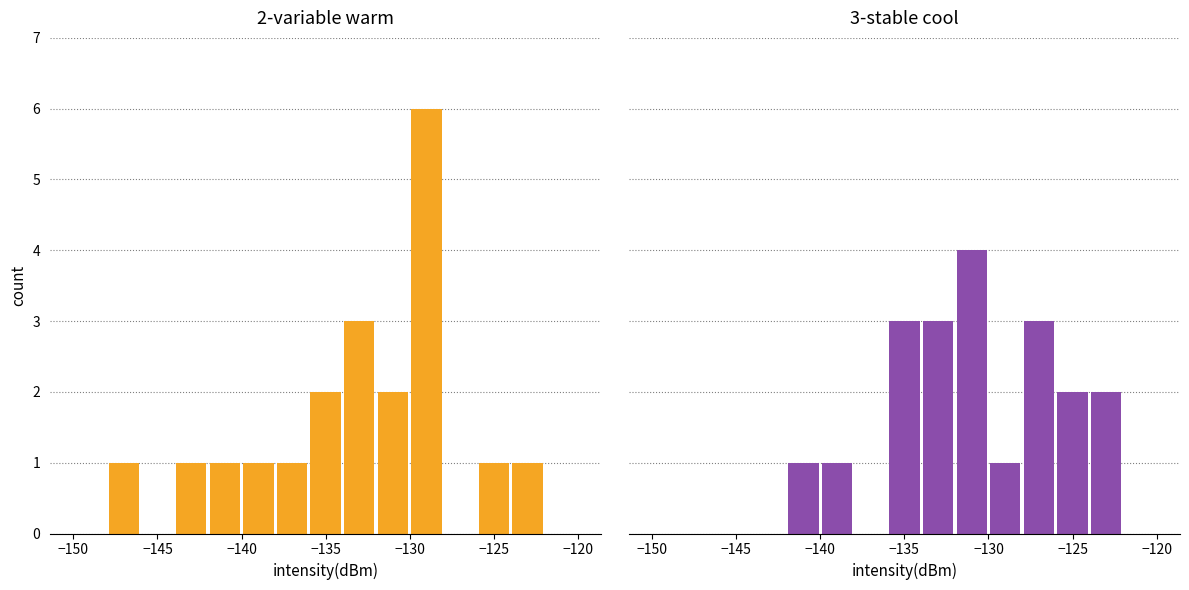

Reading left to right, list all the values displayed in this chart.

2-variable warm: 0	1	0	1	1	1	1	2	3	2	6	0	1	1	0
3-stable cool: 0	0	0	0	1	1	0	3	3	4	1	3	2	2	0